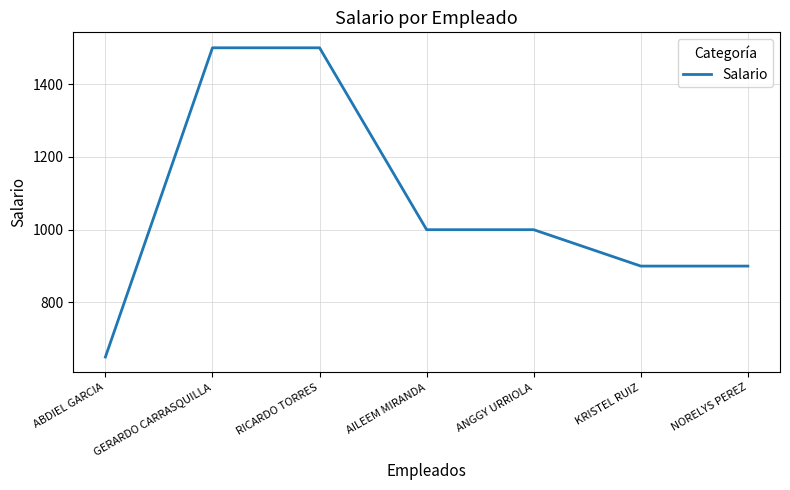

Read the value at KRISTEL RUIZ, to the nearest 50.

900